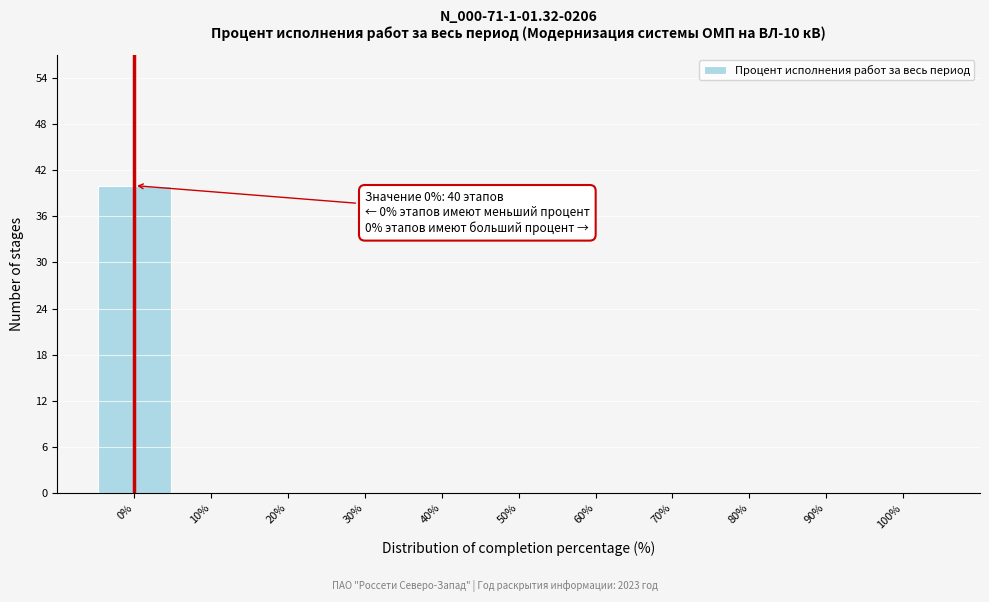

Over which range of the x-axis is the bar tallest?

-5 to 5